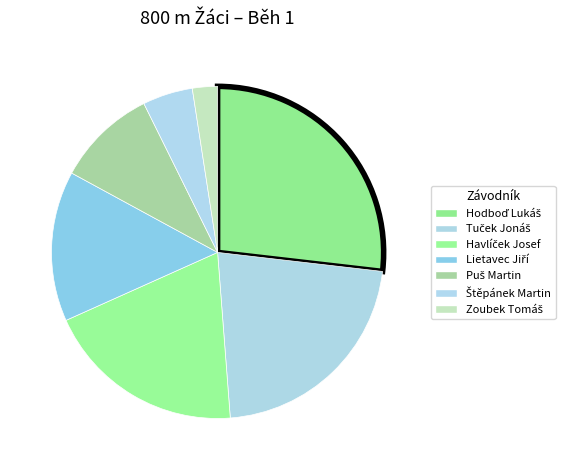

Combined, do Puš Martin and Tuček Jonáš account for over 50%?

No